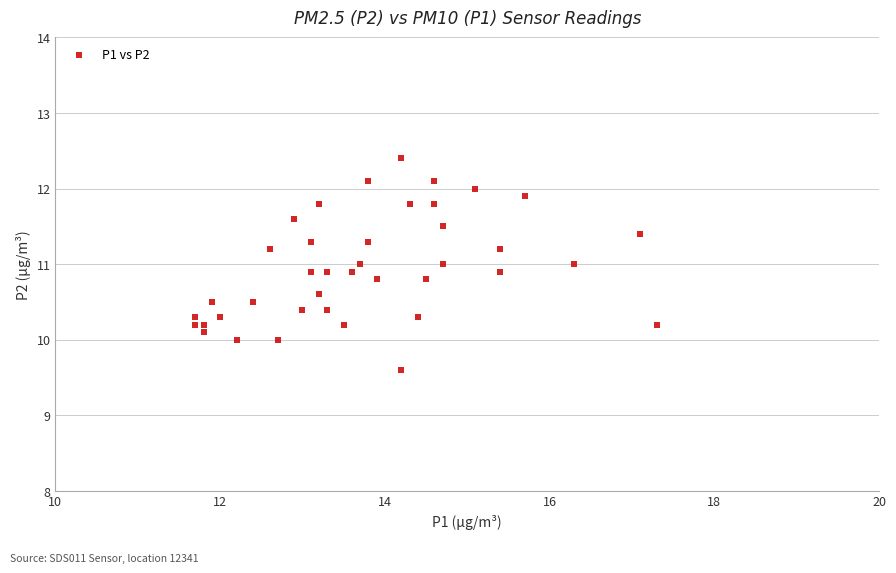

What is the range of X values (max minus min)?

5.6